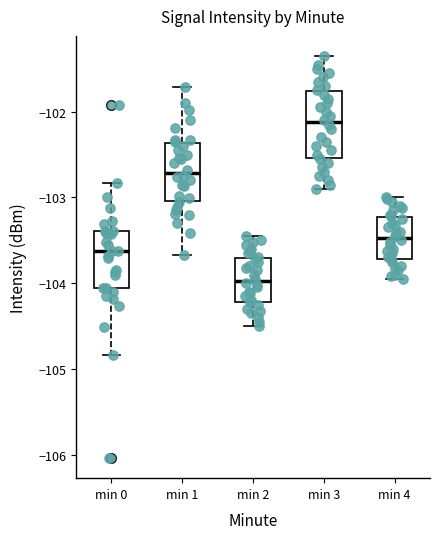

Reading left to right, transcribe this box plot: for each box, give where its median line is, the range the box spans, and where its two whiskers end, as read against the y-axis. The values are not printed on the chart, so give them approximately, as read against the axis.

min 0: median -103.6, box -104.1 to -103.4, whiskers -104.8 to -102.8
min 1: median -102.7, box -103.0 to -102.4, whiskers -103.7 to -101.7
min 2: median -104.0, box -104.2 to -103.7, whiskers -104.5 to -103.4
min 3: median -102.1, box -102.5 to -101.8, whiskers -102.9 to -101.3
min 4: median -103.5, box -103.7 to -103.2, whiskers -103.9 to -103.0